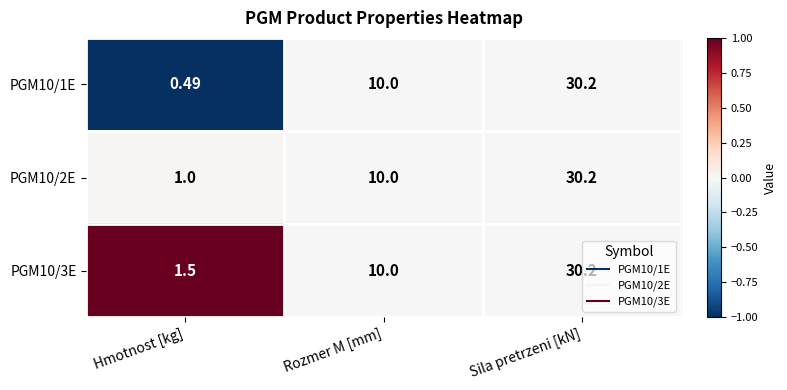

Which category has the highest value in the PGM10/3E series?

Sila pretrzeni [kN]